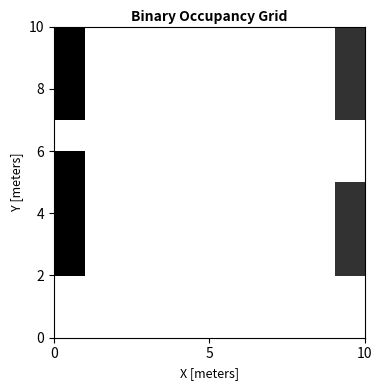

How many distinct data groups are displayed?

10